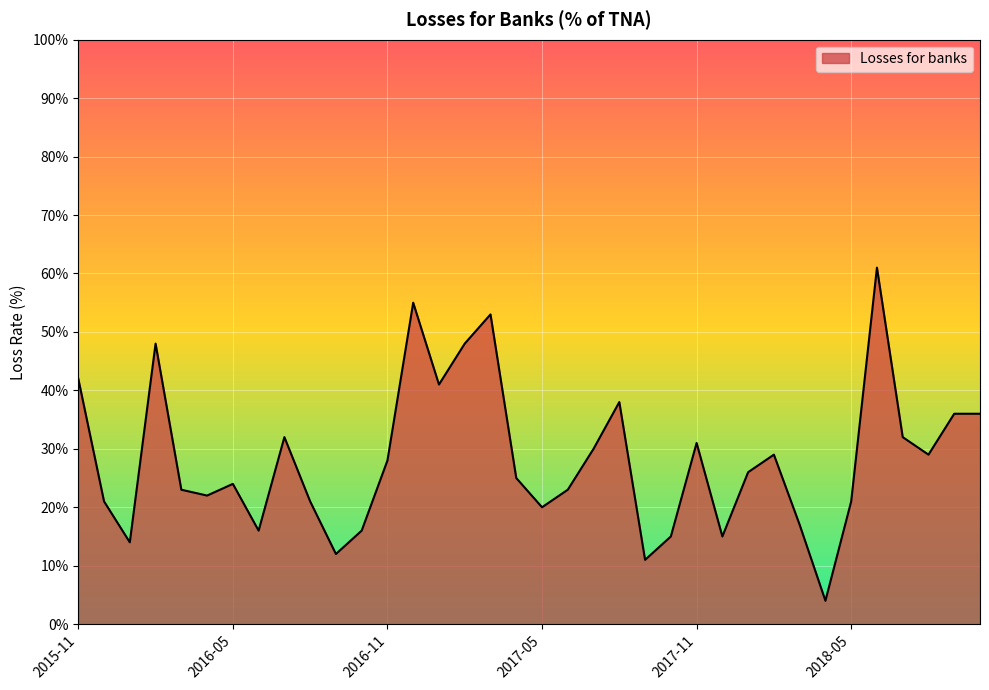

Does the chart display data point markers on the line(s)?

No